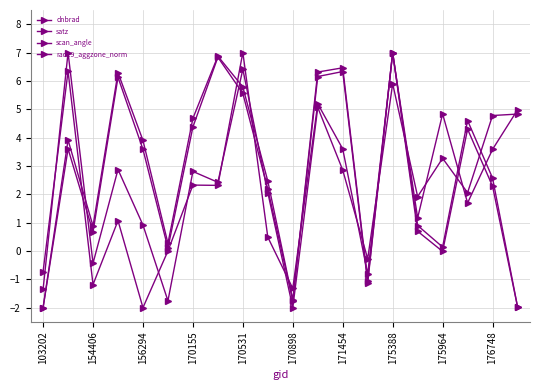

How many values in the dnbrad series are below 2?

10